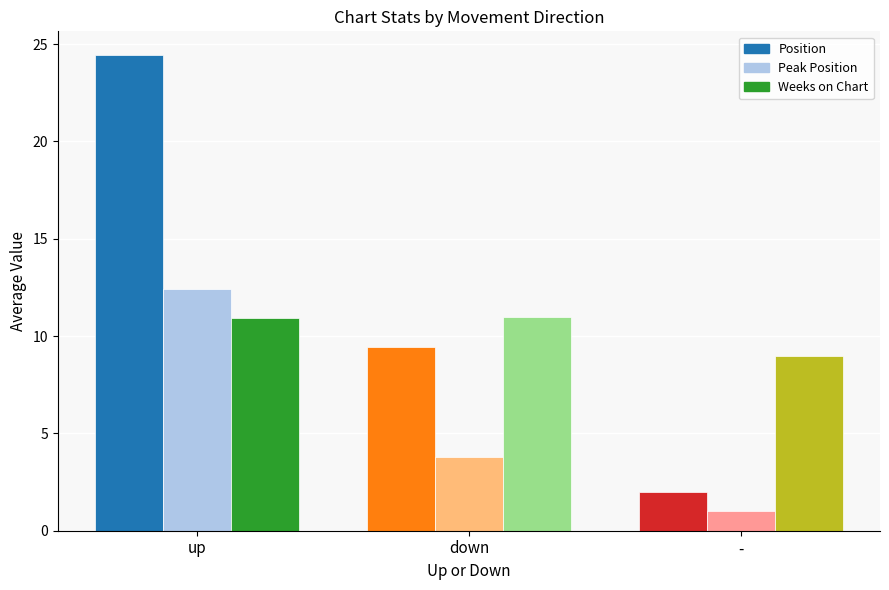

How many data points in Peak Position are less than 3?

1